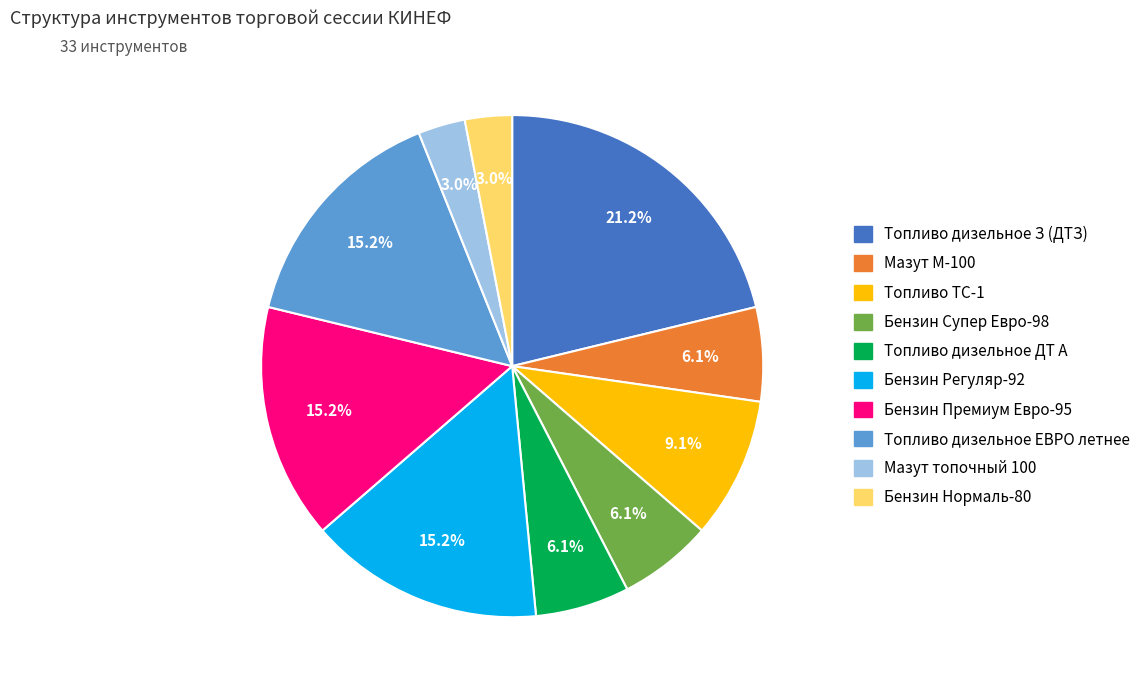

How many slices are in this pie chart?

10